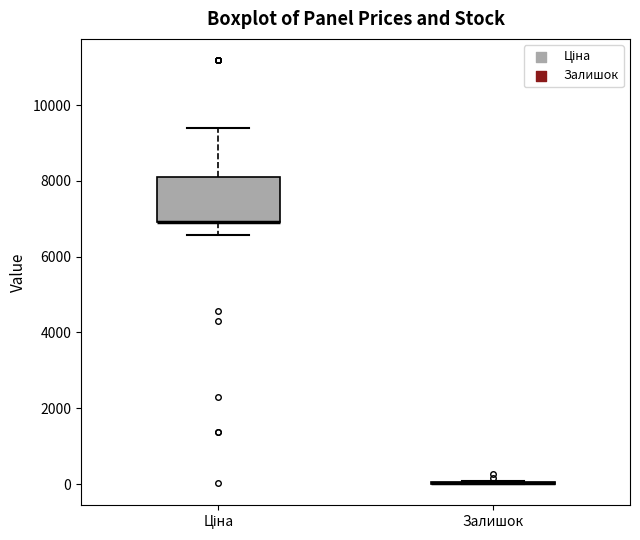

Which box is the tallest, from its lower edge to its upper edge?

Ціна